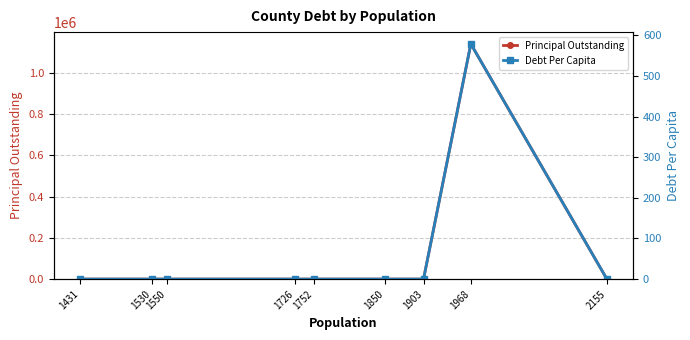

Which series has the widest spread of values?

Principal Outstanding